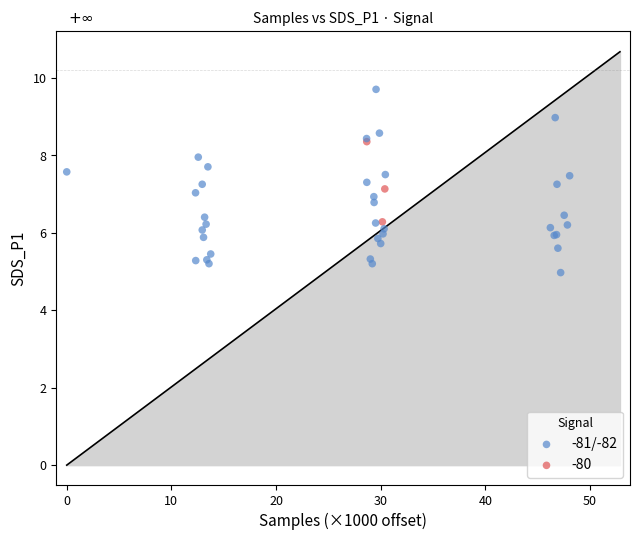

Which series has the widest spread of Y values?

-81/-82